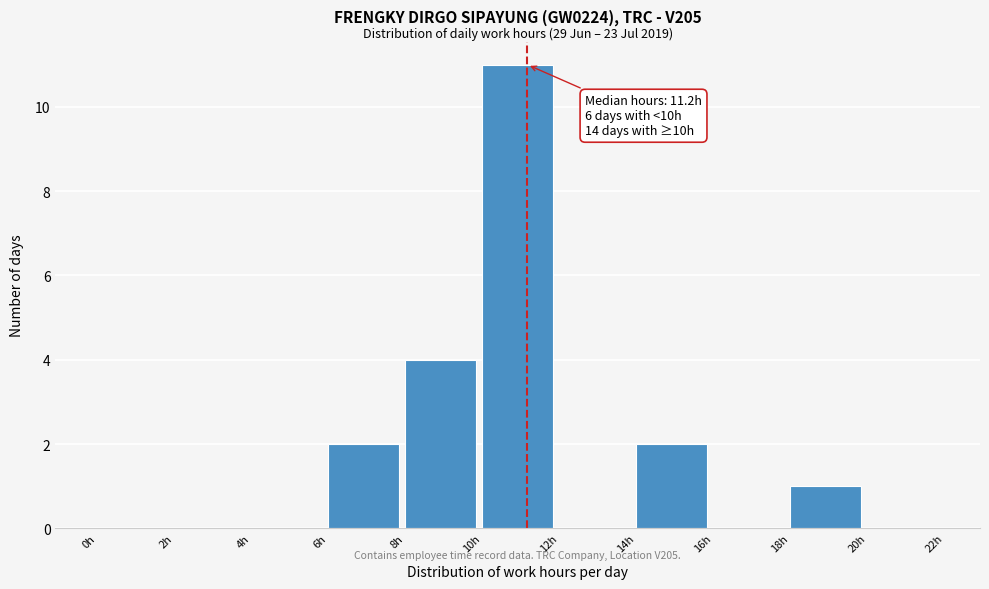

Over which range of the x-axis is the bar tallest?

10 to 12